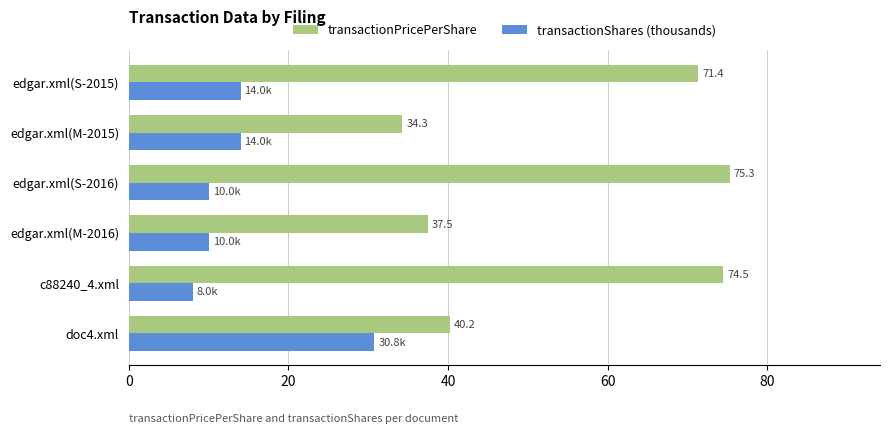

Which category has the lowest value across all series?

c88240_4.xml